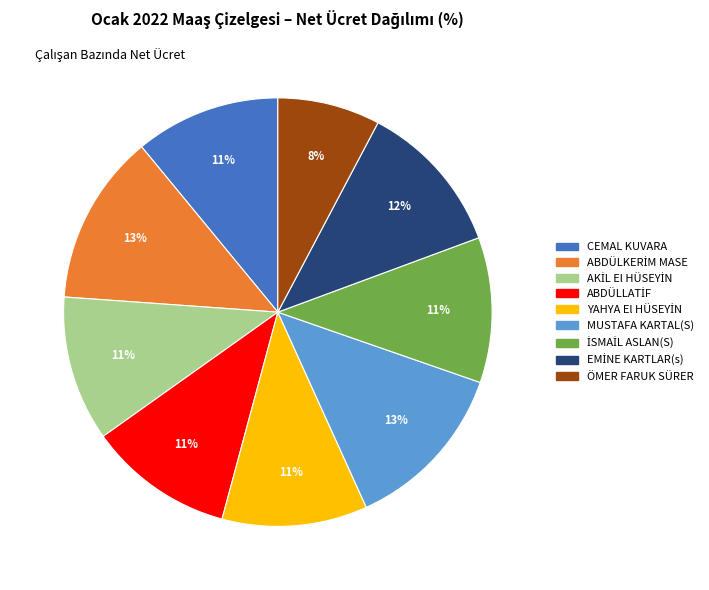

How many slices are in this pie chart?

9